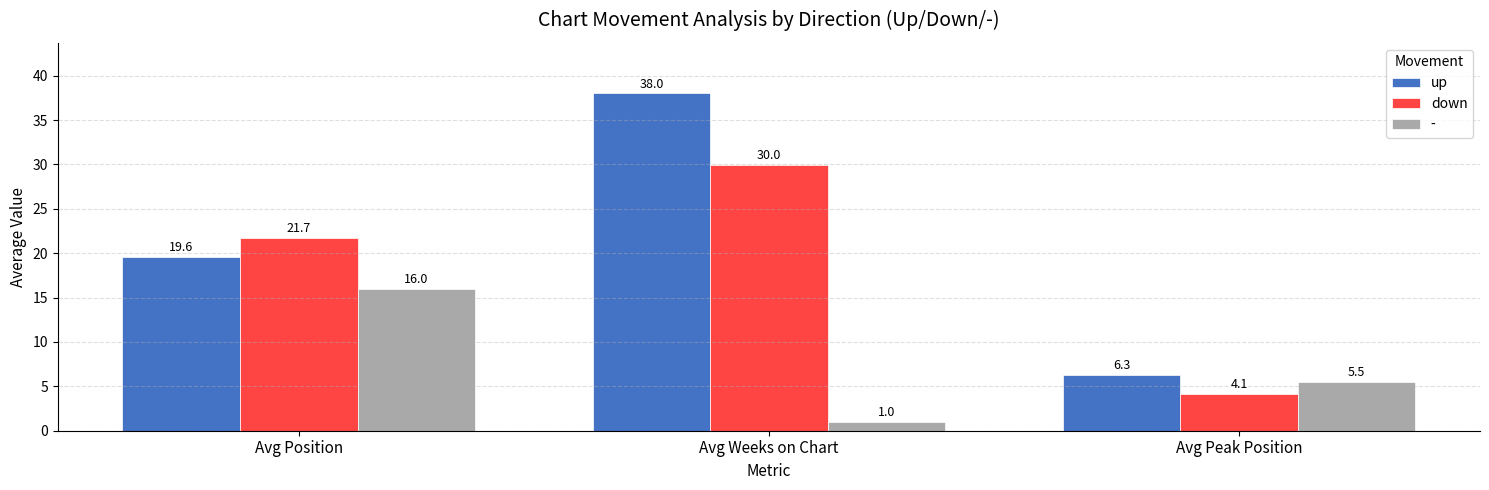

How many bars are there in each group?

3